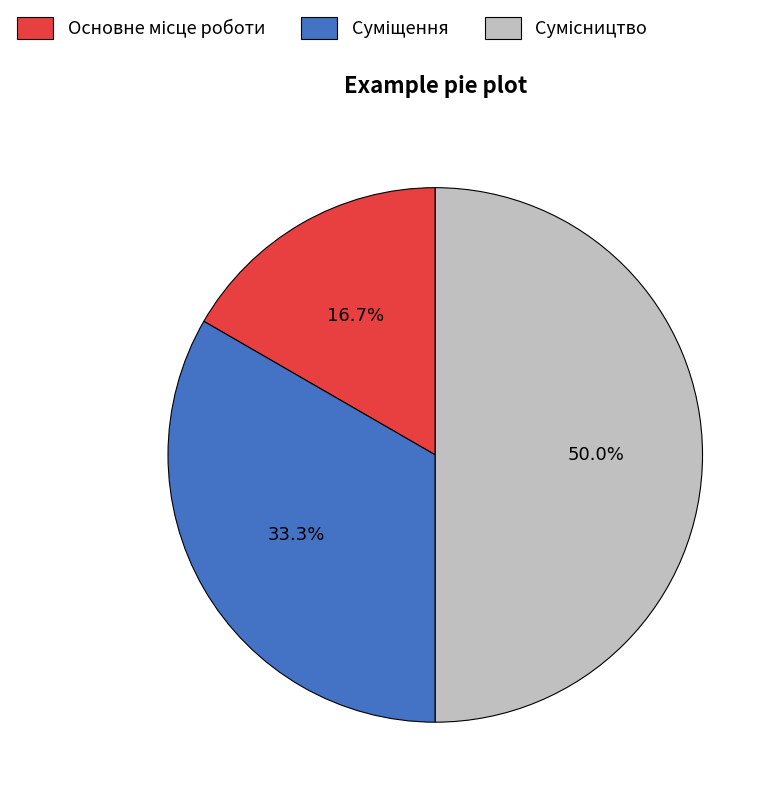

What is the change in value from Основне місце роботи to Суміщення?

+1